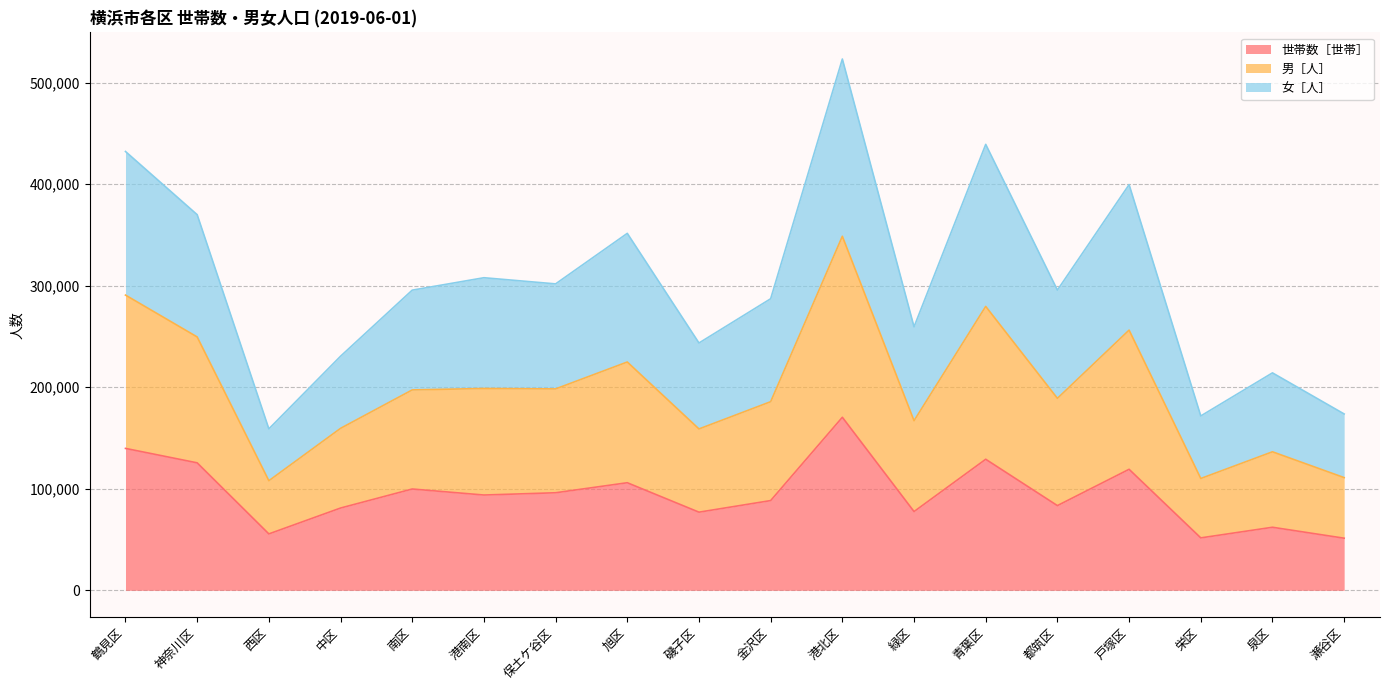

What is the lowest value of the 世帯数［世帯］ series?

51337